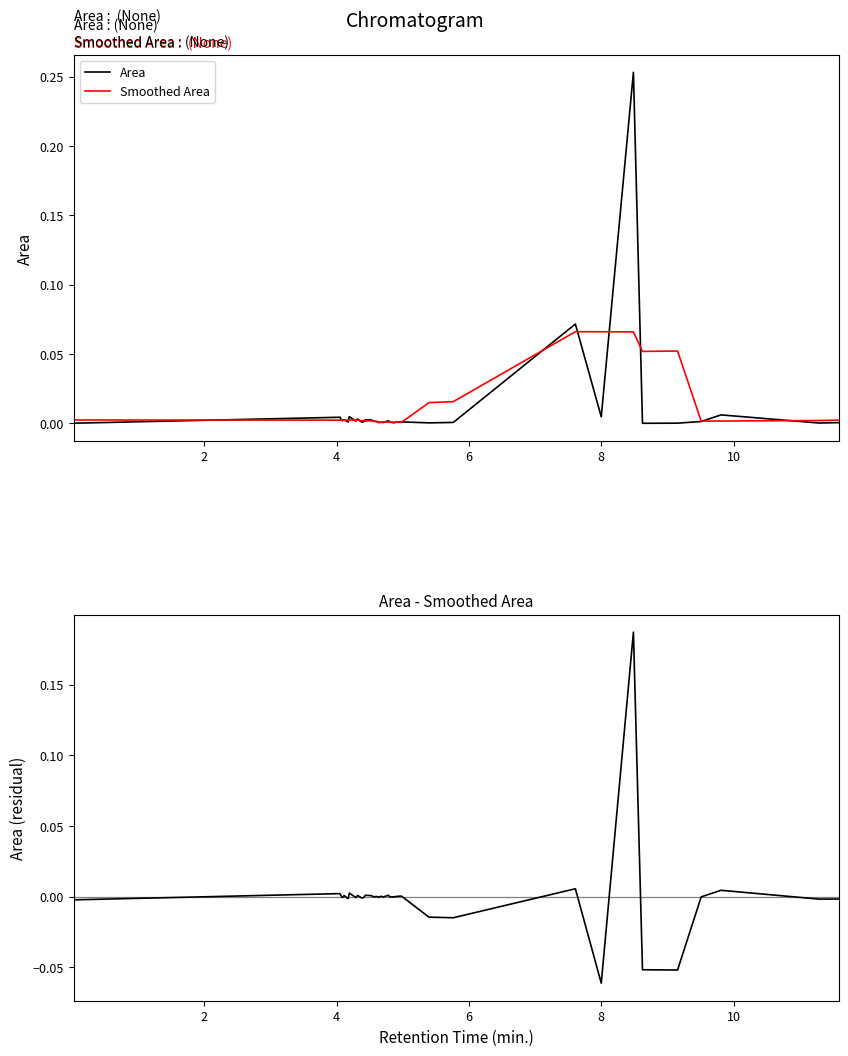

At which category does Smoothed Area reach its first local valley?

2